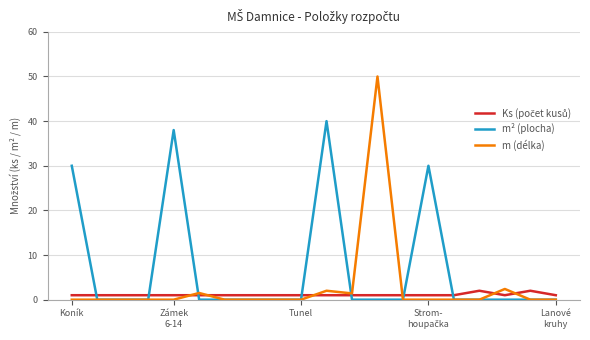

Which series has the largest total across all categories?

m² (plocha)